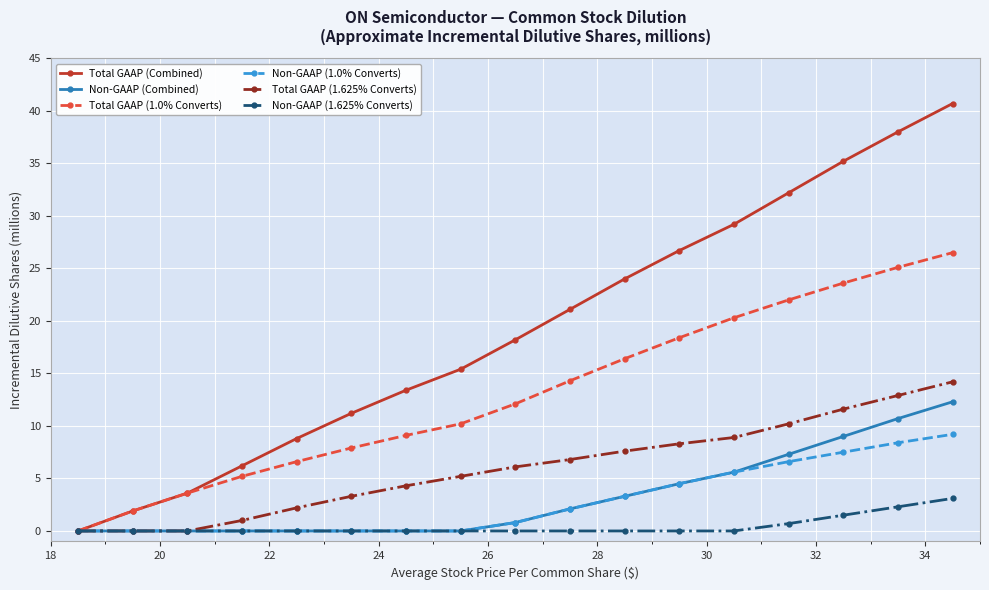

Which series has the largest total across all categories?

Total GAAP (Combined)